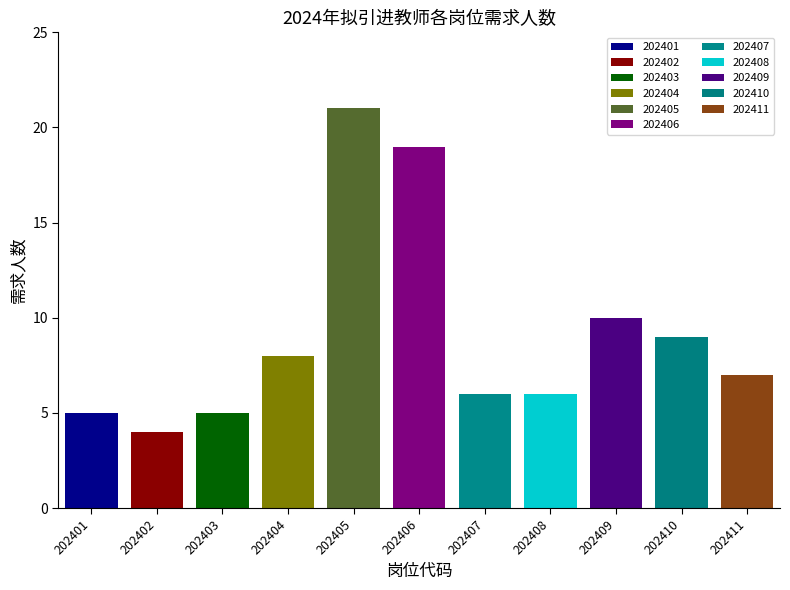

Between 202410 and 202401, which is larger?

202410